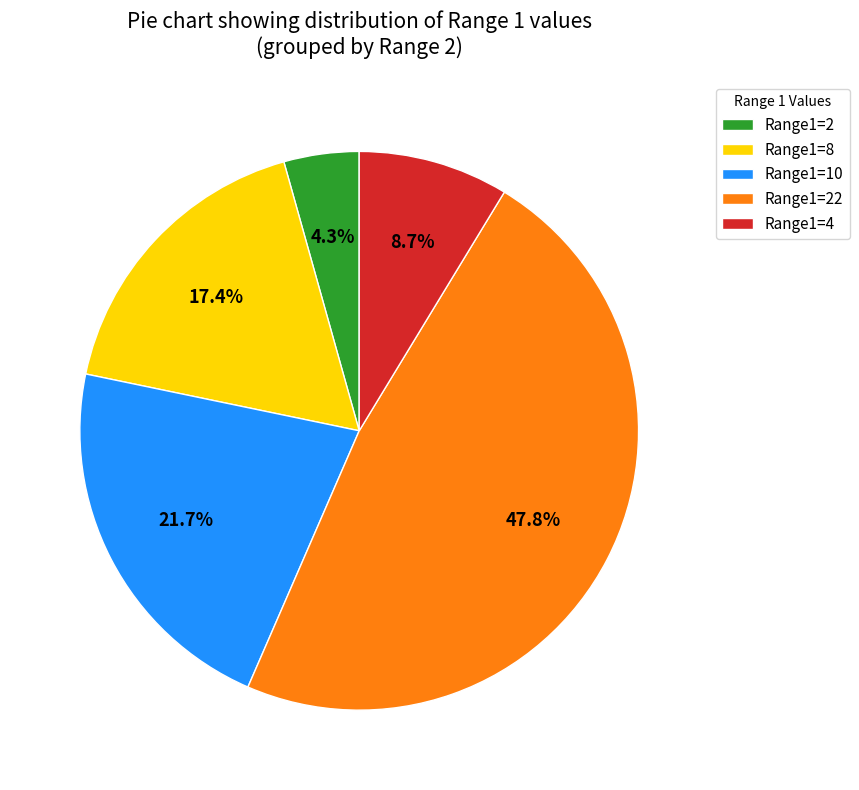

What percentage do Range1=10 and Range1=8 together represent?

39.1%